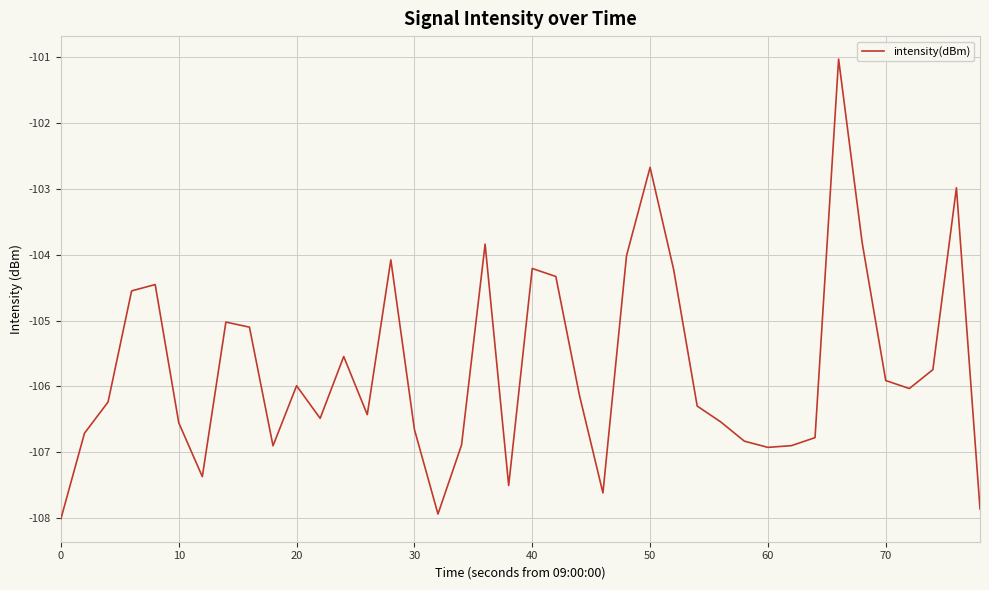

What is the minimum value shown in the chart?

-108.0